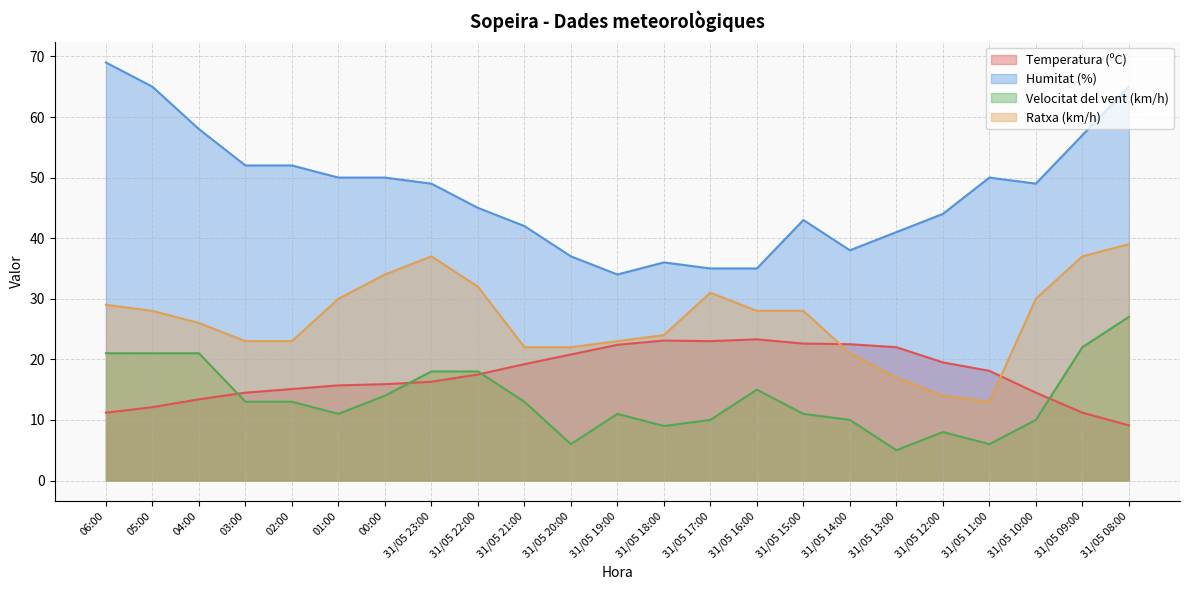

True or false: Velocitat del vent (km/h) and Ratxa (km/h) cross at least once.

False